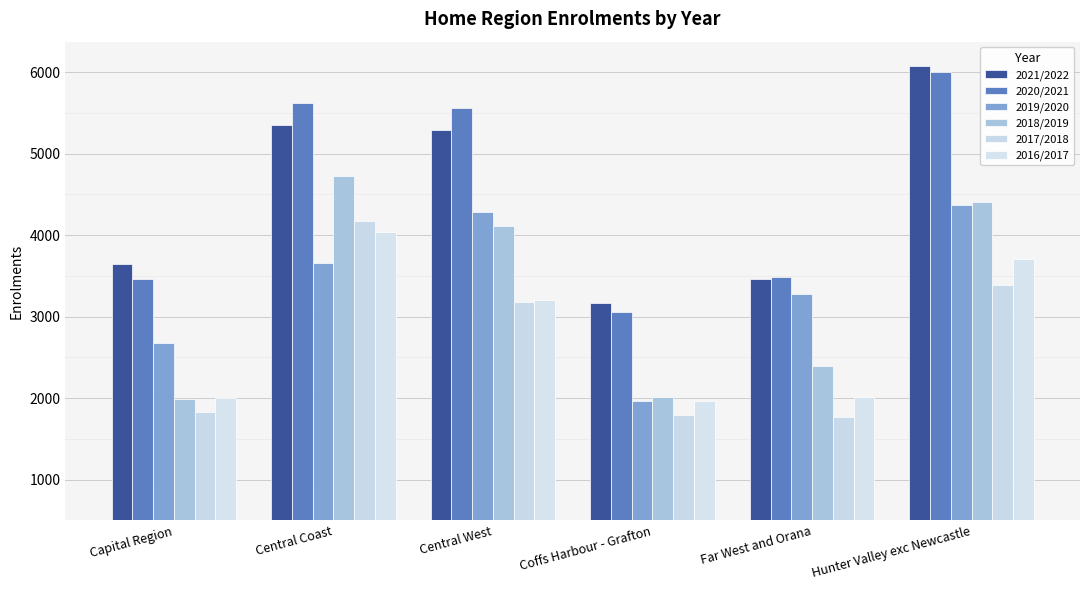

What is the difference between the maximum and minimum values in the 2017/2018 series?

2411